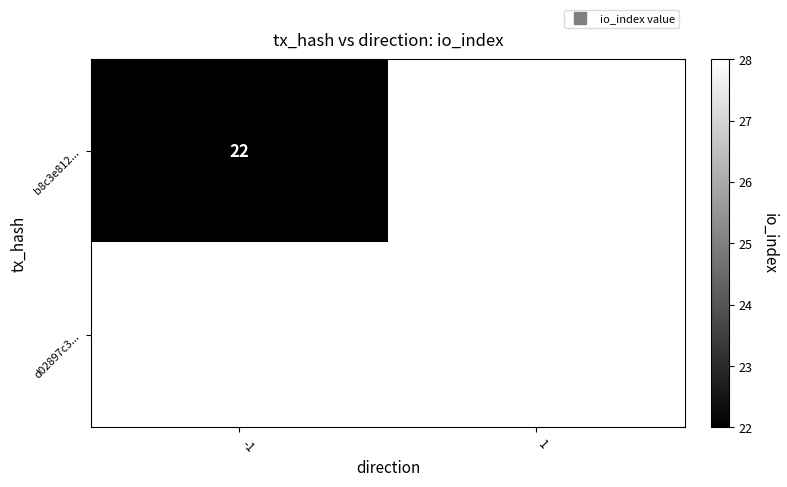

True or false: b8c3e812... has a value of 31.0 at -1.

False